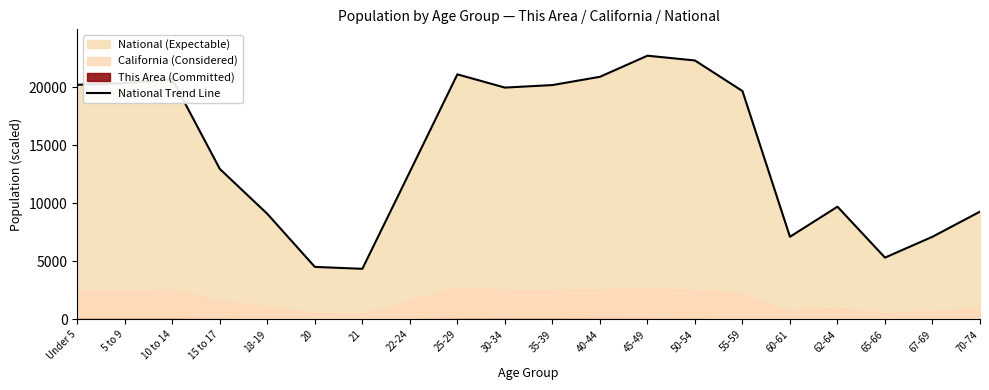

What is the sum of the values at 60-61 and 5 to 9?

27462.4